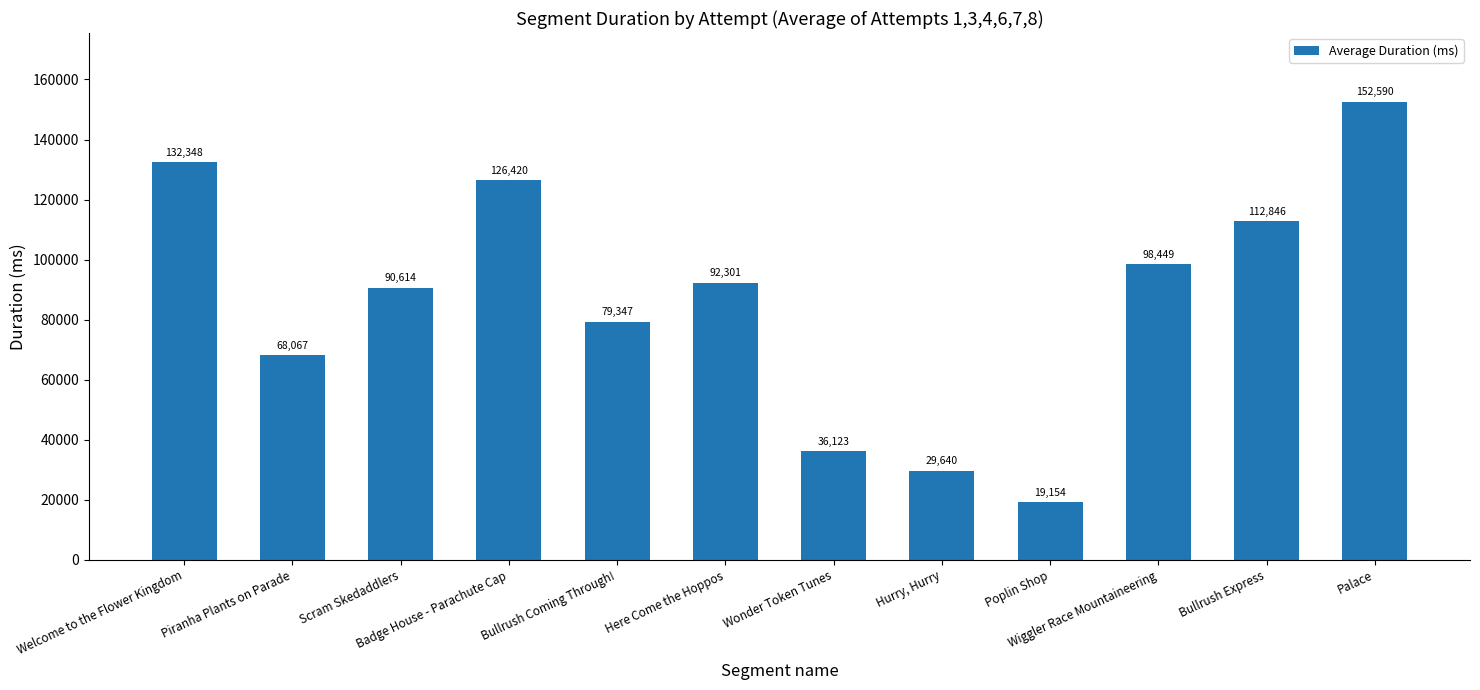

What position from the right is Bullrush Express?

2